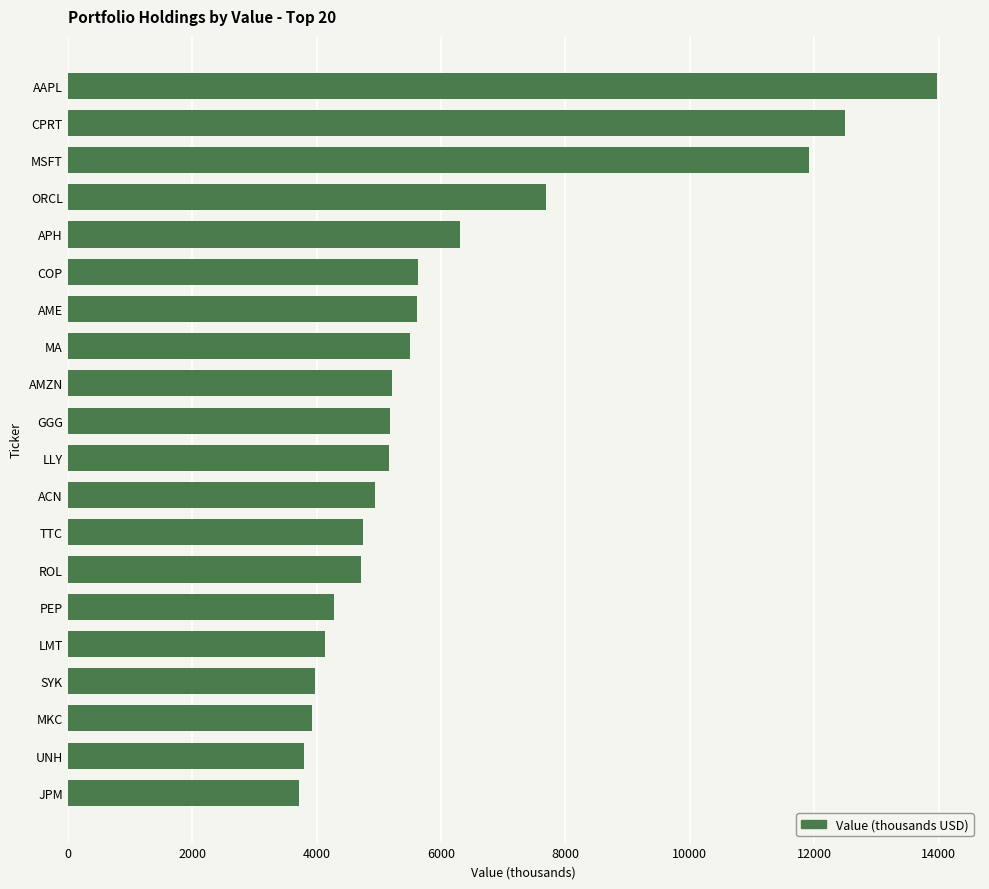

At which category does the chart reach its peak across all series?

AAPL